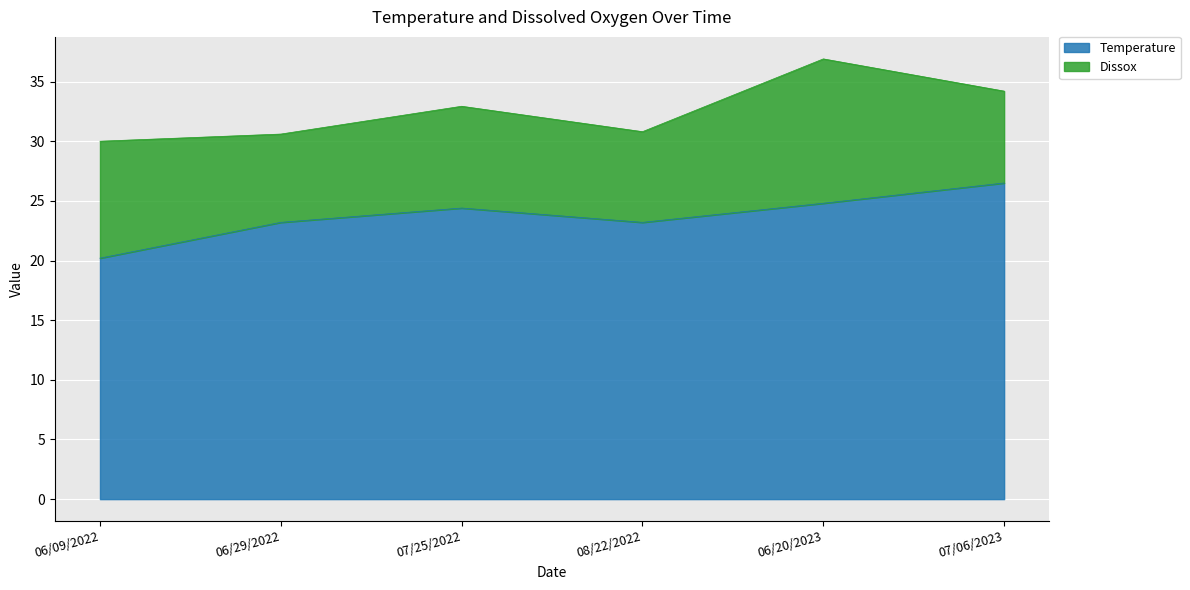

At which label does the data first exceed 24?

07/25/2022